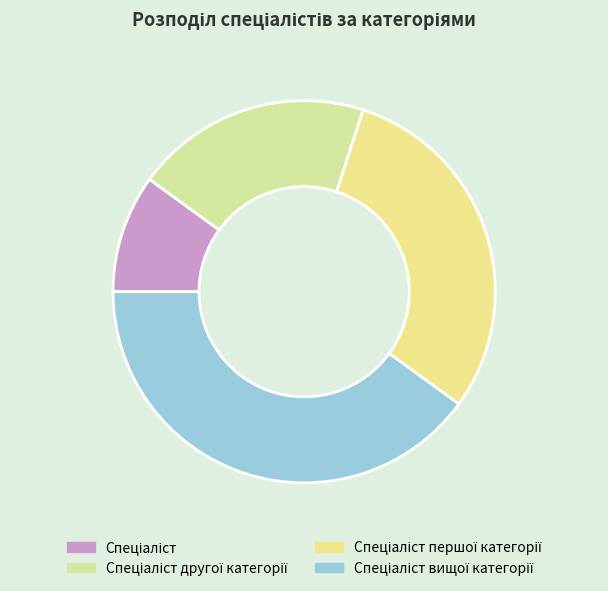

Is it true that Спеціаліст другої категорії is 27% of the pie?

False